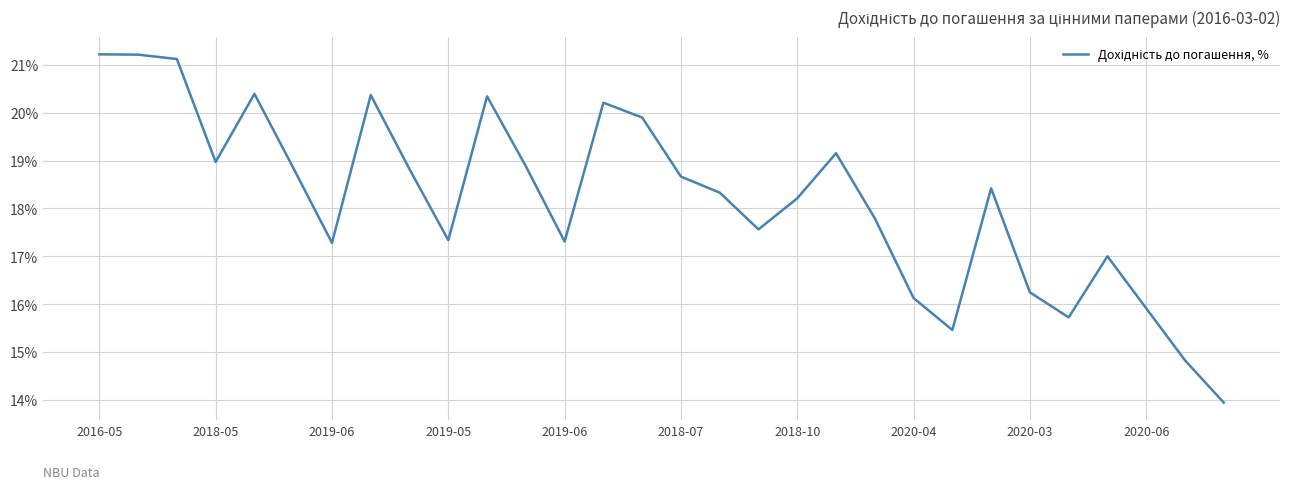

What is the difference between the maximum and minimum values?

7.3